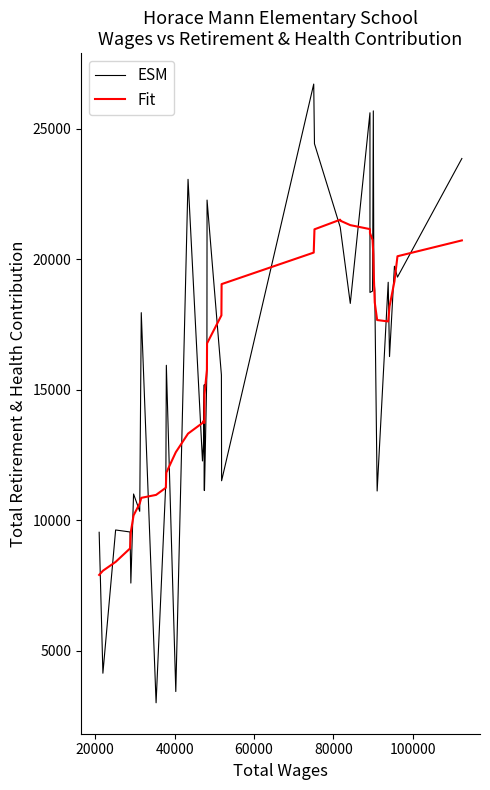

At how many categories does at least one series exceed 3471?

40